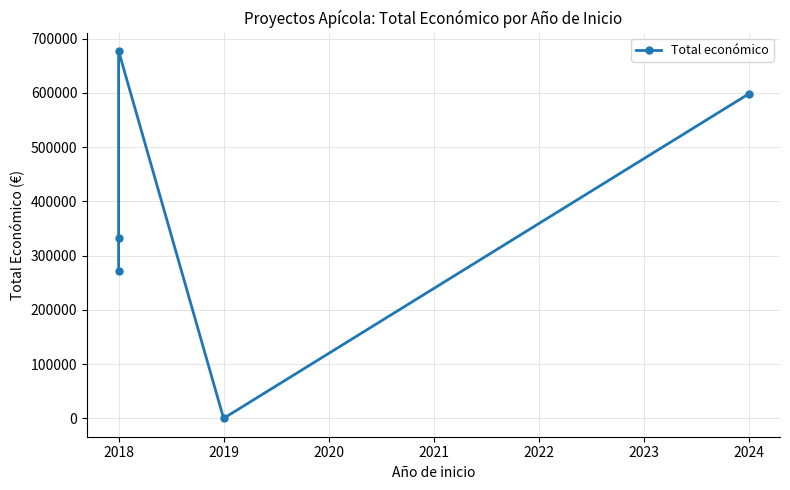

True or false: the data has more than 0 interior local peaks.

True